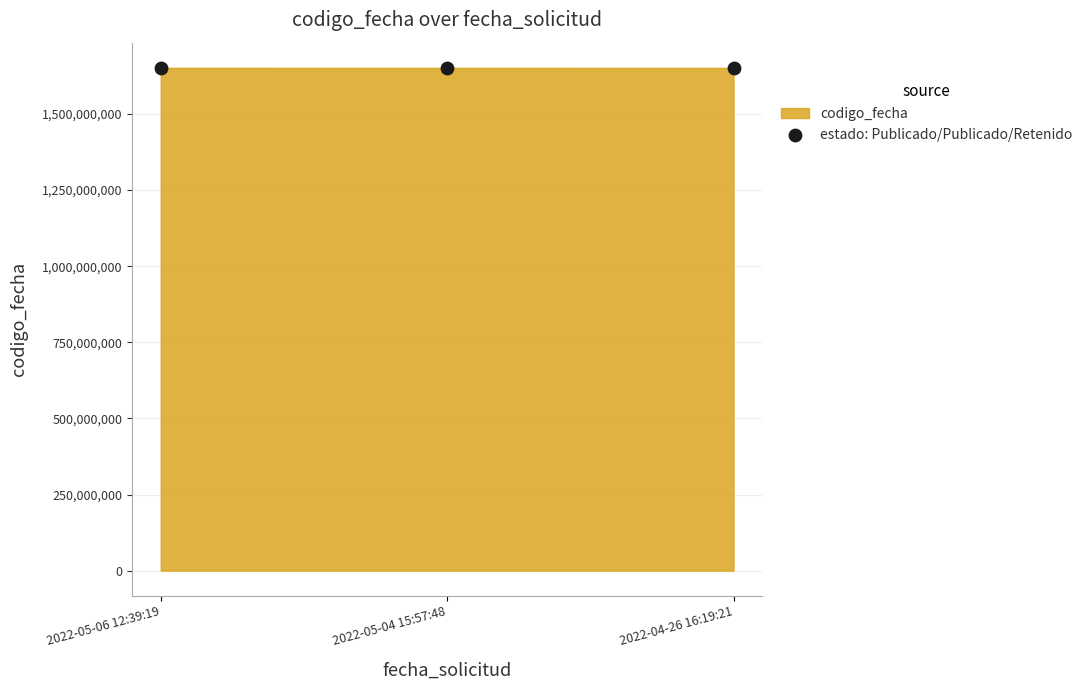

What is the average Y value?

1651725825